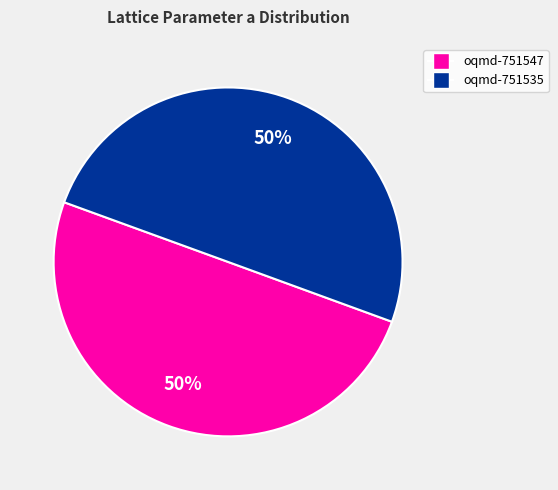

To the nearest percent, what is the average slice percentage?

50%